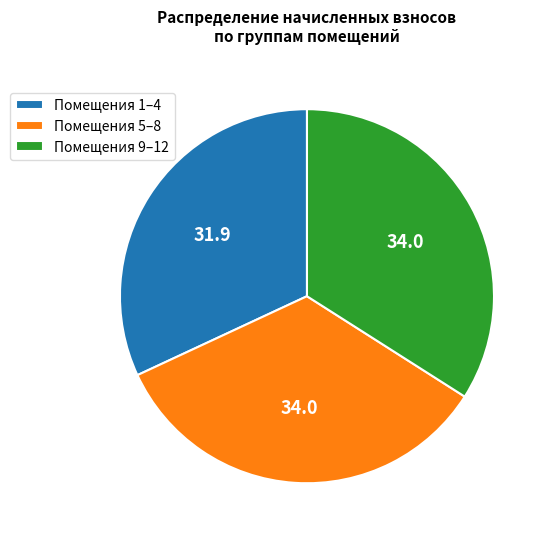

Do Помещения 1–4 and Помещения 5–8 together represent more than half of the pie?

Yes